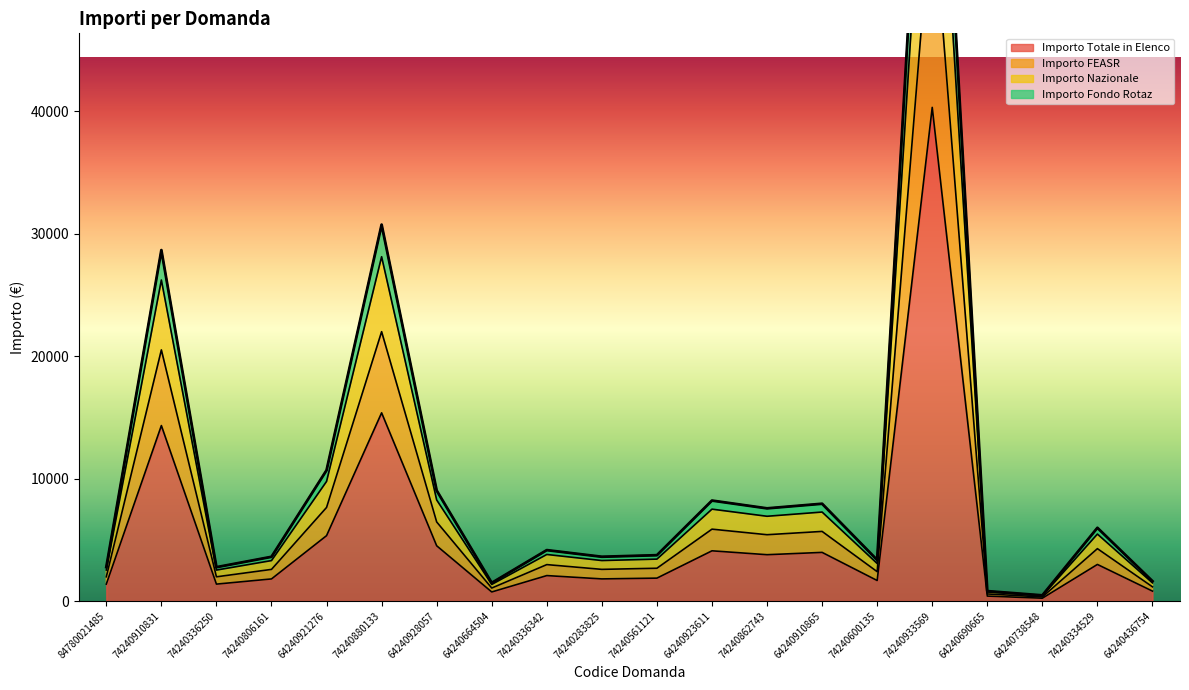

Where is Importo Totale in Elenco nearest to the value 20271?

74240880133